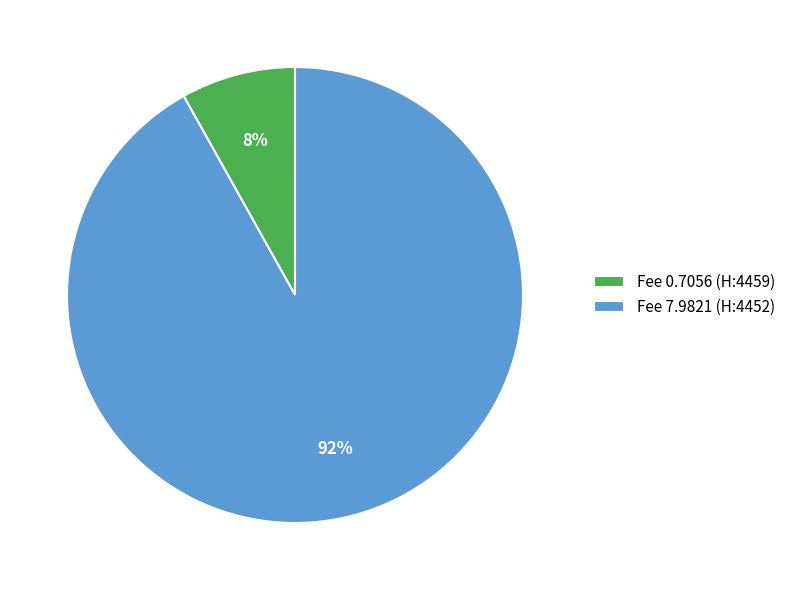

How many segments does this pie chart have?

2